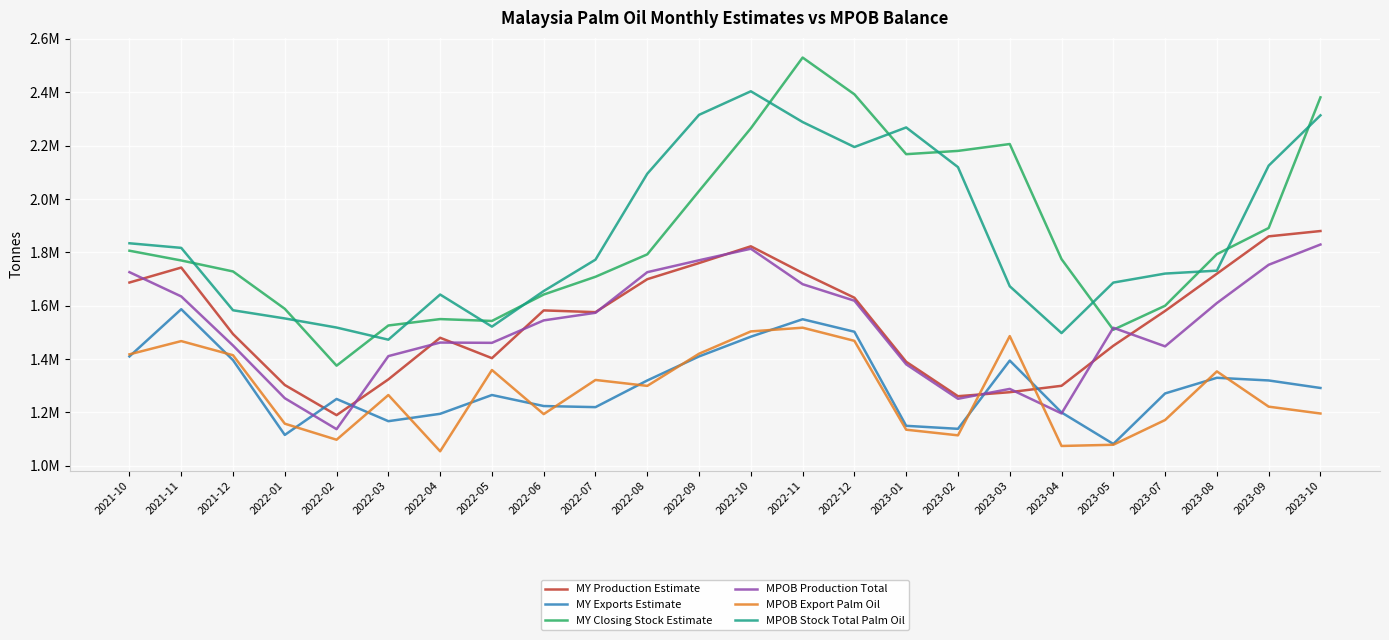

What are all the series names shown in the legend?

MY Production Estimate, MY Exports Estimate, MY Closing Stock Estimate, MPOB Production Total, MPOB Export Palm Oil, MPOB Stock Total Palm Oil